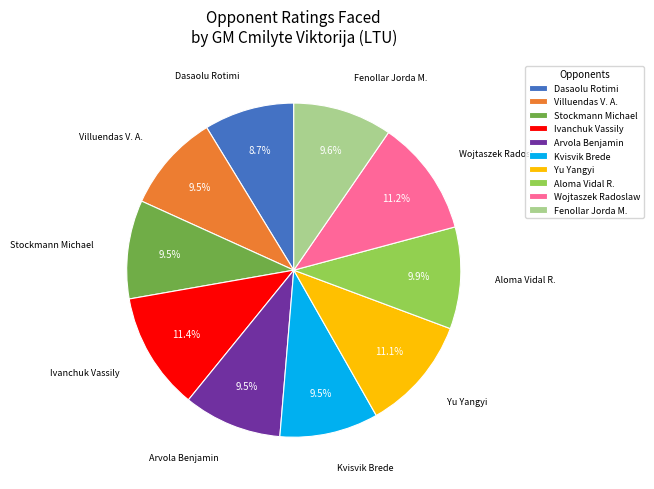

Which has a higher value, Fenollar Jorda M. or Dasaolu Rotimi?

Fenollar Jorda M.